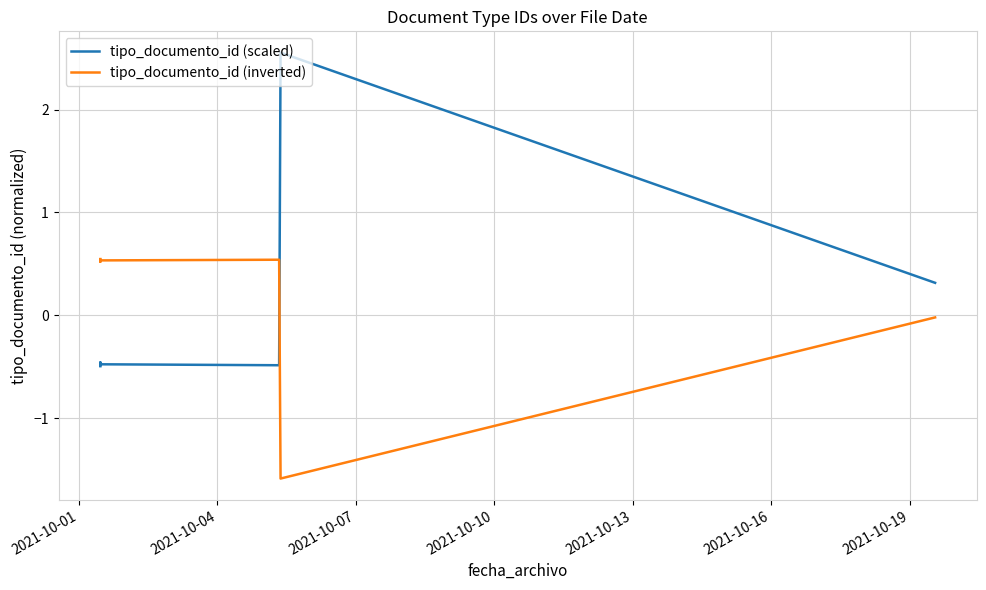

How many categories are shown in the chart?

8